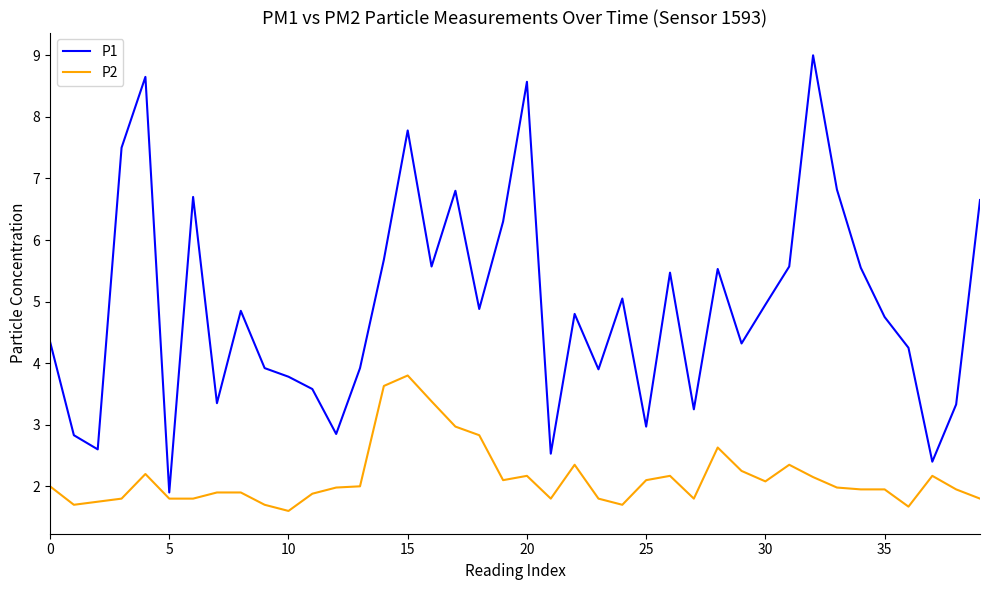

Which series has the largest range (max minus min)?

P1